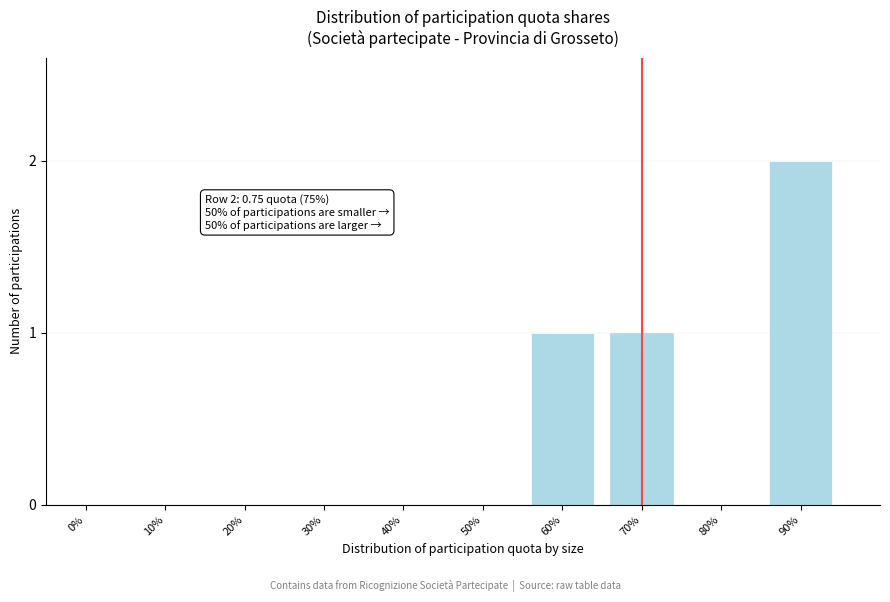

Reading right to left, list all the values displayed in this chart.

90%=2	80%=0	70%=1	60%=1	50%=0	40%=0	30%=0	20%=0	10%=0	0%=0